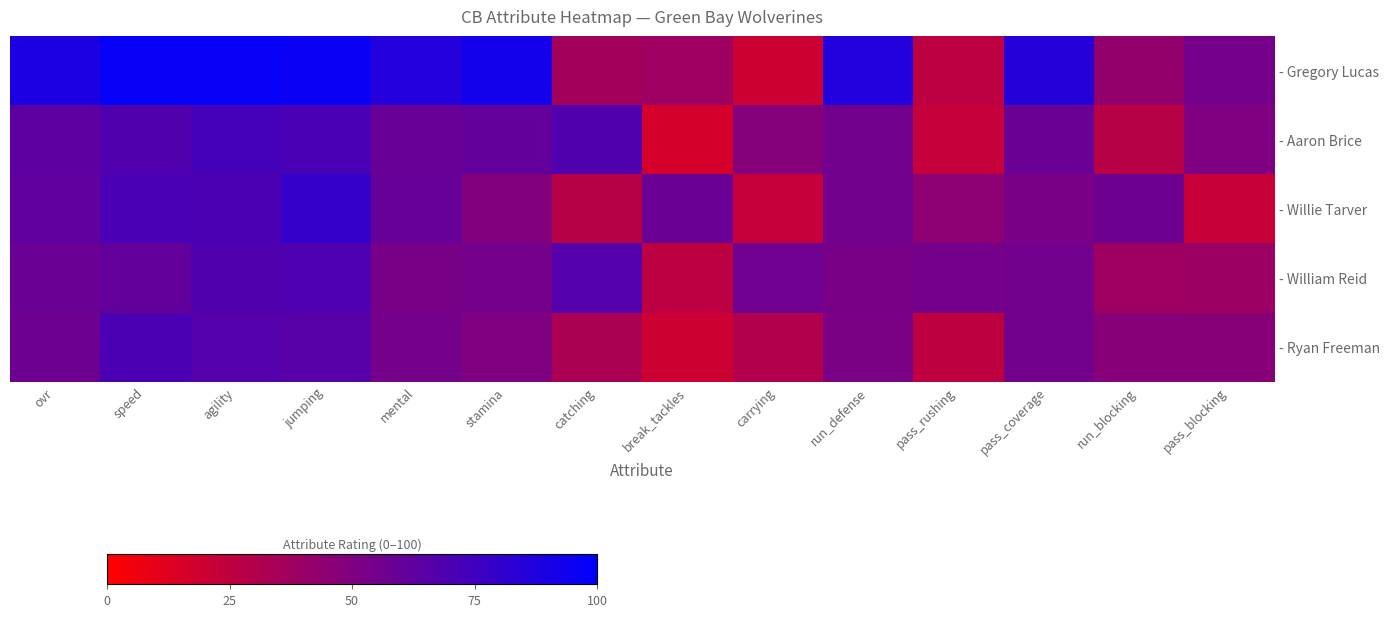

Reading left to right, list all the values displayed in this chart.

- Gregory Lucas: ovr=89	speed=97	agility=97	jumping=96	mental=86	stamina=92	catching=36	break_tackles=38	carrying=20	run_defense=87	pass_rushing=26	pass_coverage=85	run_blocking=42	pass_blocking=54
- Aaron Brice: ovr=63	speed=68	agility=73	jumping=71	mental=59	stamina=61	catching=68	break_tackles=17	carrying=48	run_defense=55	pass_rushing=23	pass_coverage=58	run_blocking=28	pass_blocking=50
- Willie Tarver: ovr=62	speed=71	agility=70	jumping=79	mental=60	stamina=49	catching=28	break_tackles=58	carrying=23	run_defense=55	pass_rushing=45	pass_coverage=53	run_blocking=57	pass_blocking=22
- William Reid: ovr=58	speed=61	agility=68	jumping=69	mental=53	stamina=54	catching=67	break_tackles=26	carrying=56	run_defense=53	pass_rushing=54	pass_coverage=55	run_blocking=38	pass_blocking=39
- Ryan Freeman: ovr=57	speed=70	agility=67	jumping=66	mental=54	stamina=50	catching=33	break_tackles=20	carrying=30	run_defense=52	pass_rushing=25	pass_coverage=55	run_blocking=47	pass_blocking=47